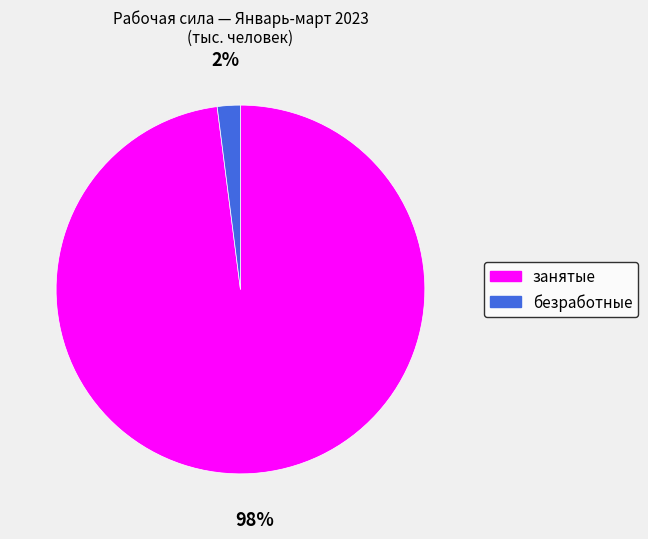

What is the smallest slice in the pie chart?

безработные